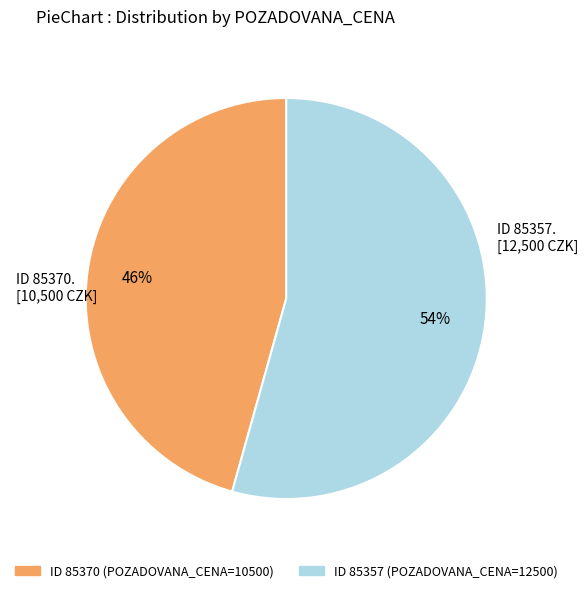

To the nearest percent, what is the average slice percentage?

50%